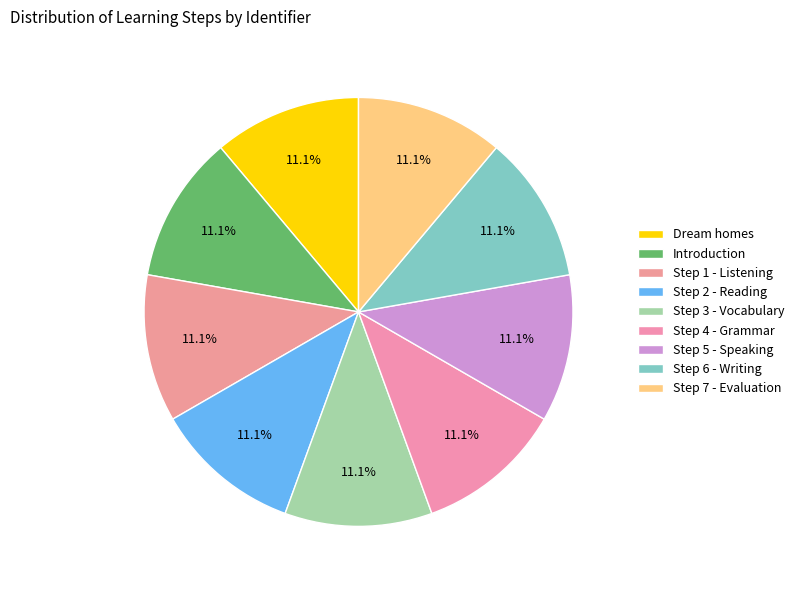

What is the ratio of the value at Step 4 - Grammar to the value at Step 3 - Vocabulary?

1.0